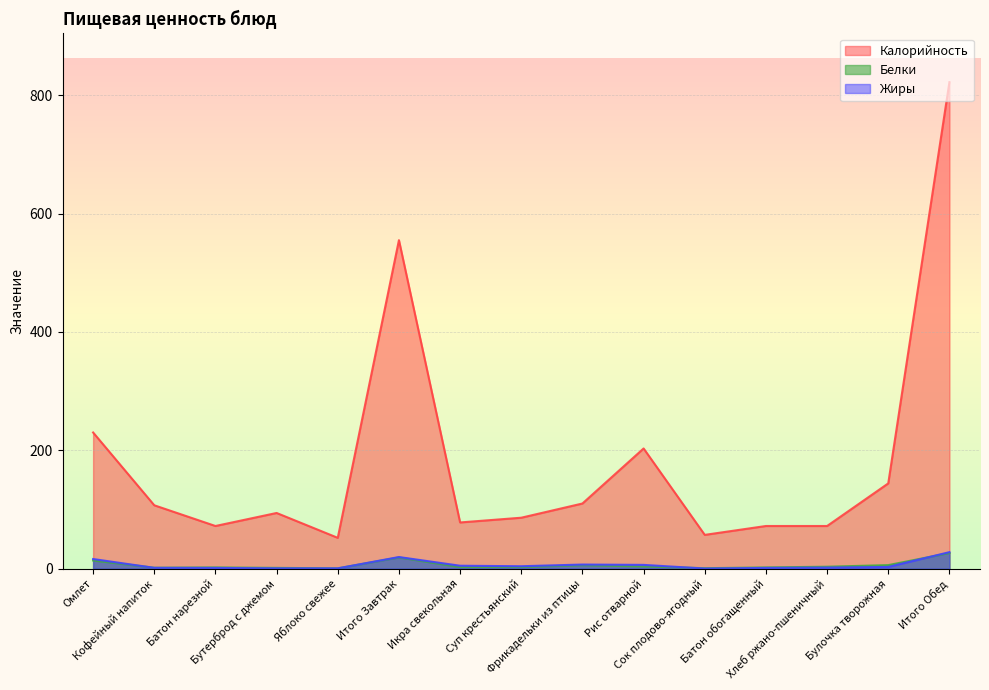

The Калорийность series shows 230.0 at Омлет. True or false?

True